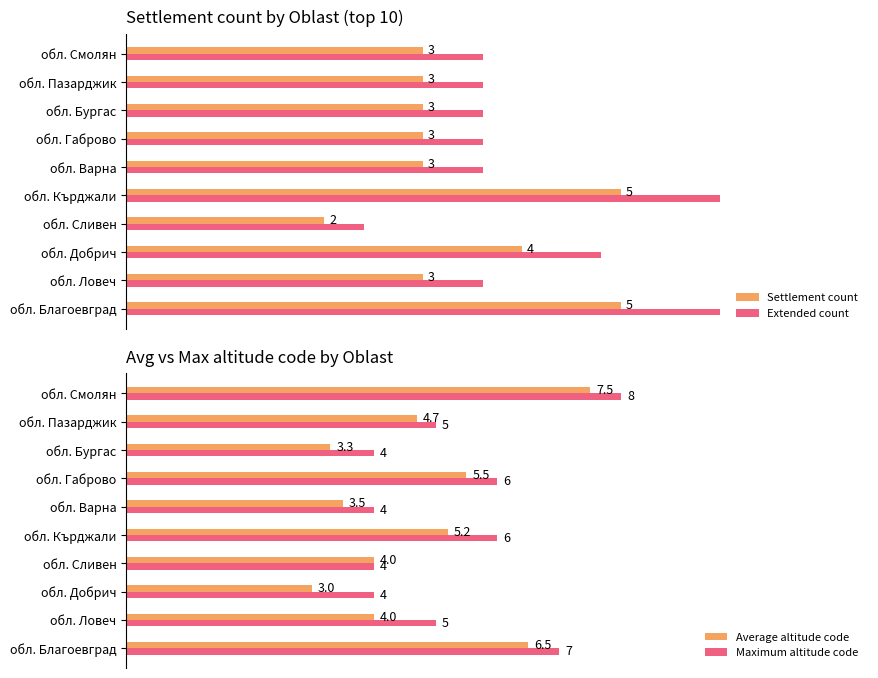

Is the value of Maximum altitude code at обл. Смолян greater than the value of Average altitude code at обл. Варна?

Yes